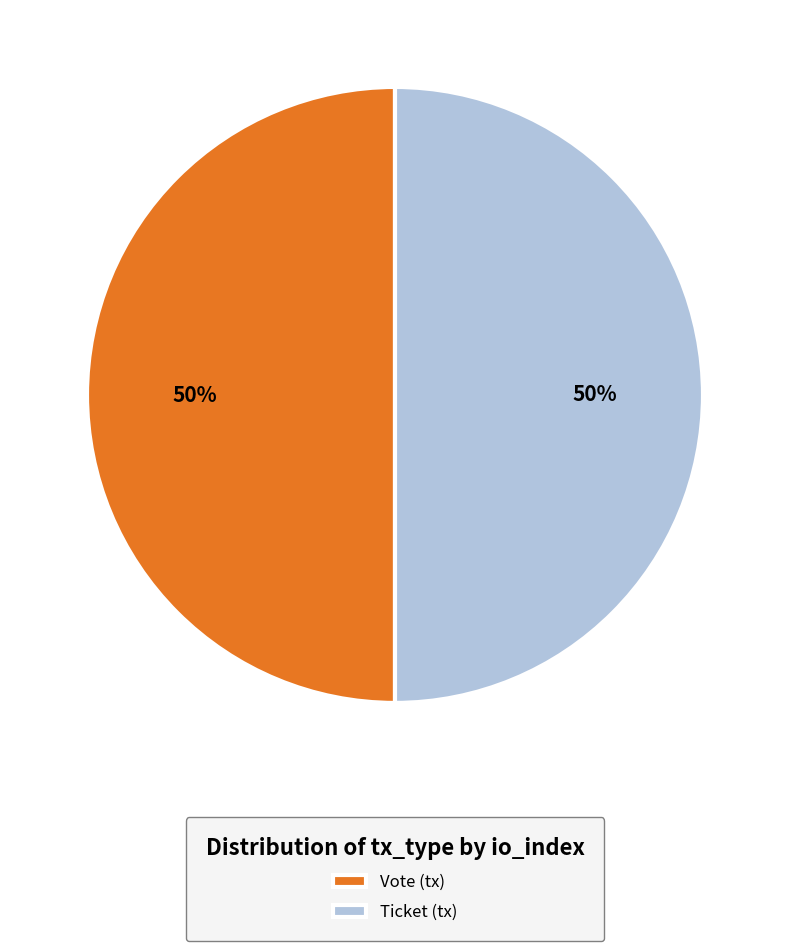

To the nearest percent, what is the difference between the Vote and Ticket slice percentages?

0%